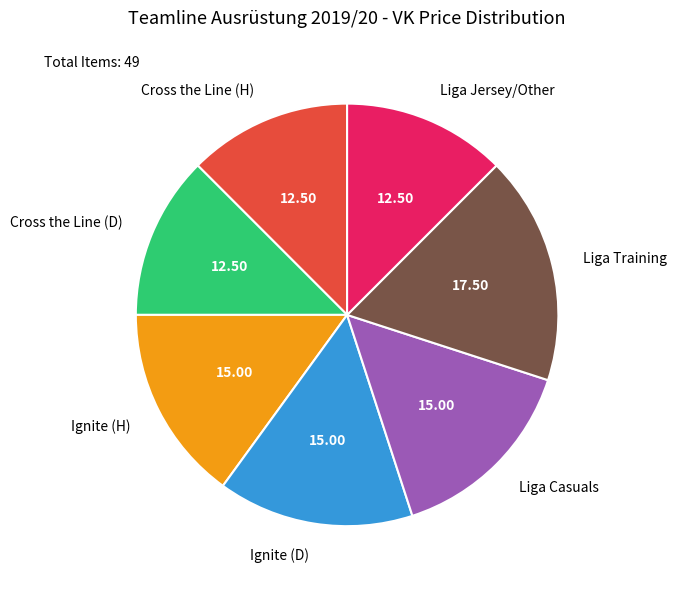

Is the sum of Liga Training and Liga Jersey/Other greater than half?

No